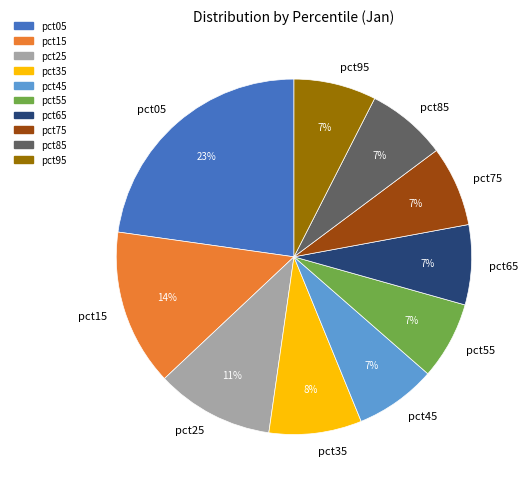

Which slice is the largest?

pct05